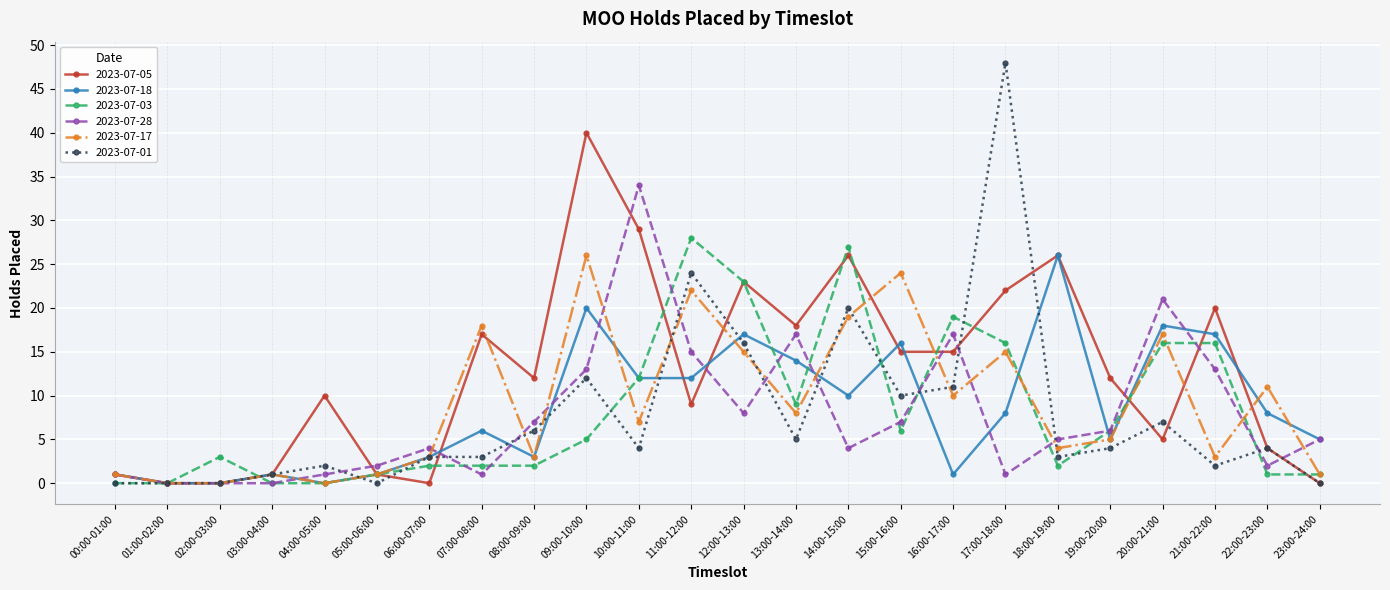

In 2023-07-18, how many points are higher than both neighbors (excluding endpoints)?

7